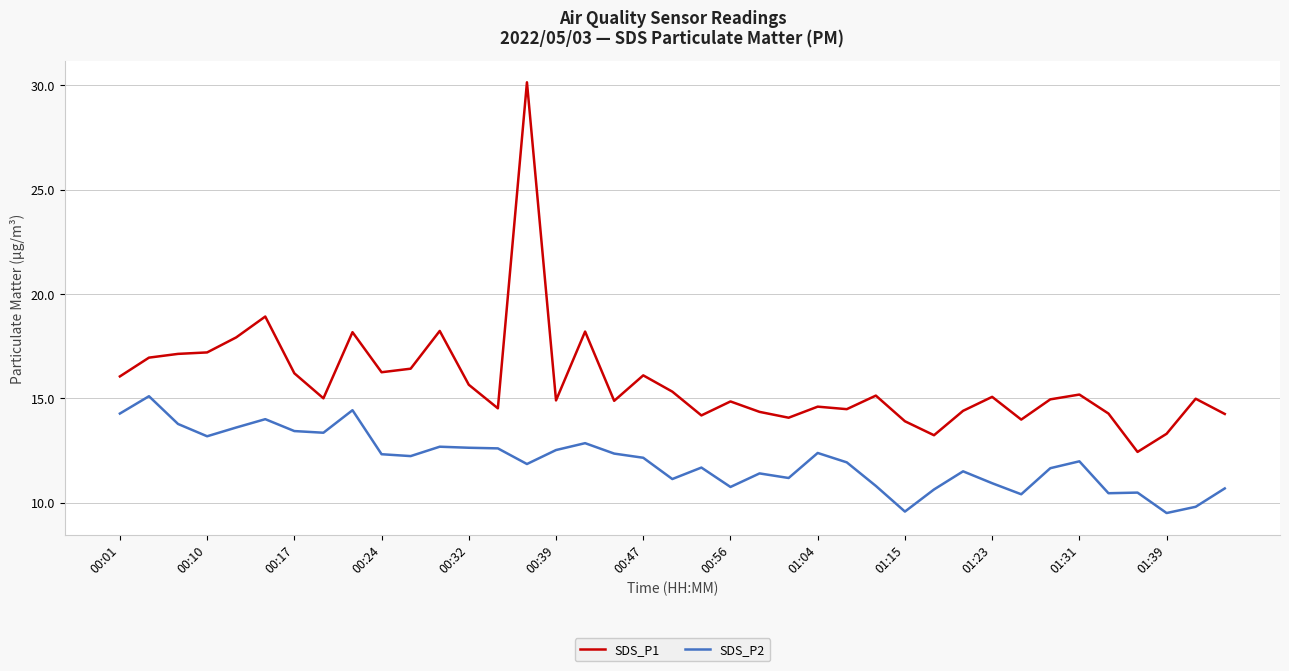

What is the minimum value shown in the chart?

9.5